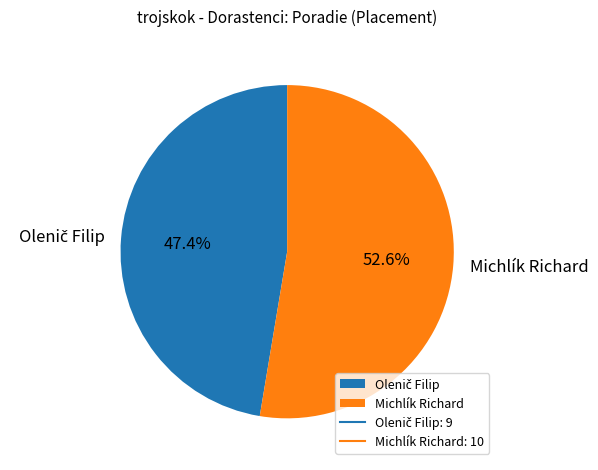

The Michlík Richard slice represents 63% of the pie. True or false?

False